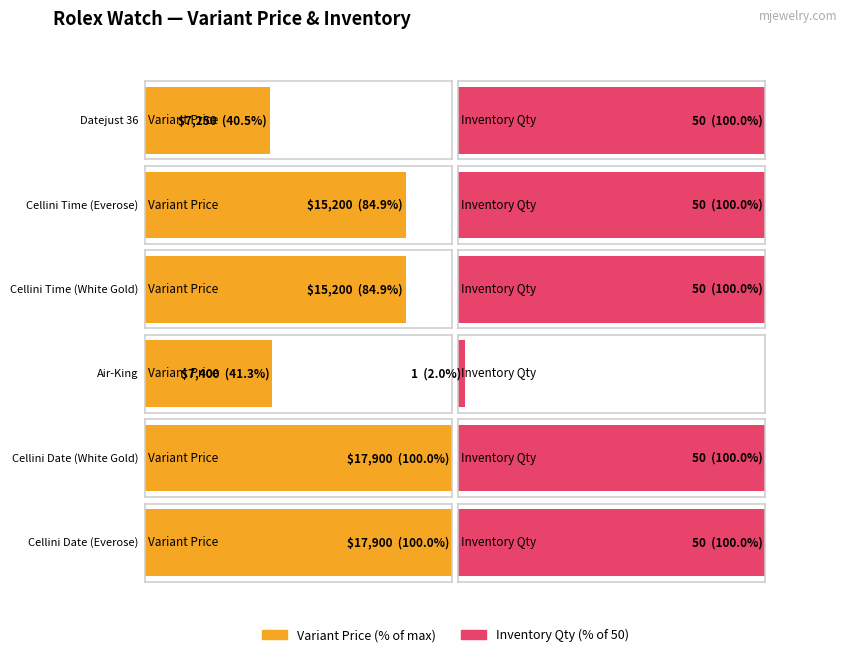

How many distinct data groups are displayed?

2